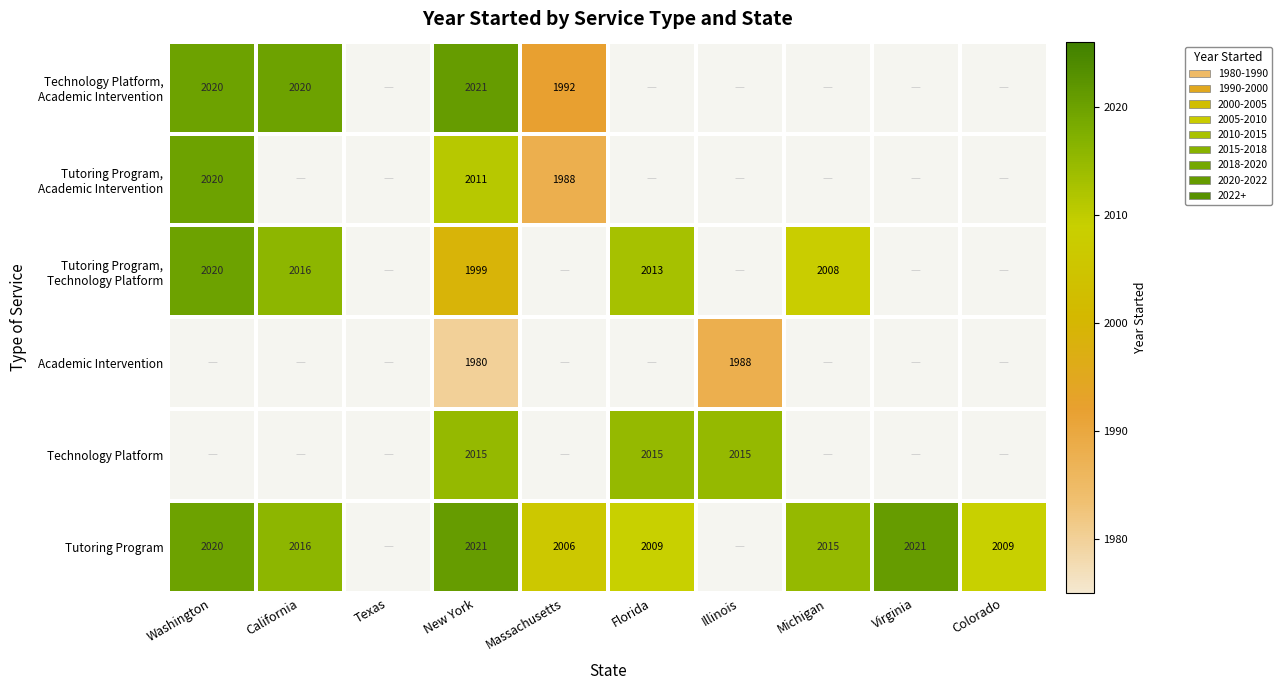

What is the difference between the highest and lowest values at Florida?

6.0